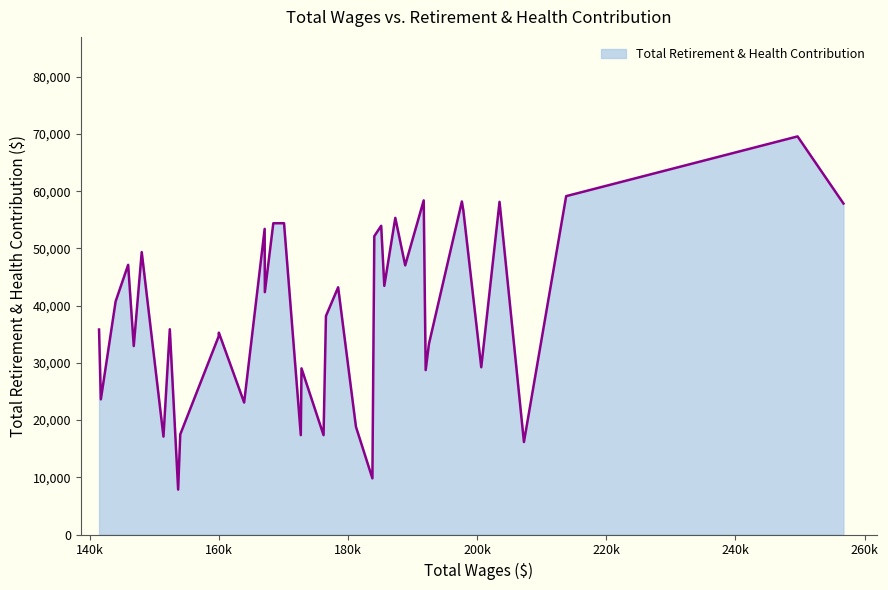

What is the sum of all values?

1556402